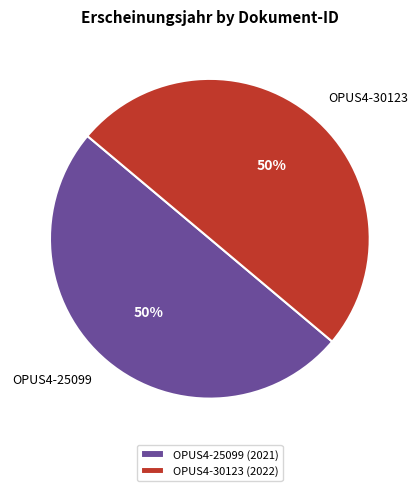

What is the ratio of the value at OPUS4-30123 to the value at OPUS4-25099?

1.0